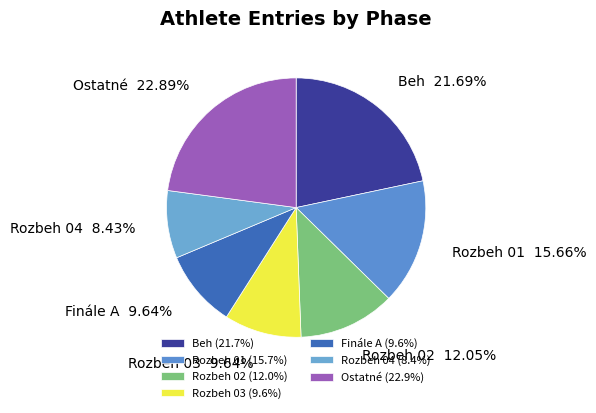

Combined, do Rozbeh 01 and Finále A account for over 50%?

No